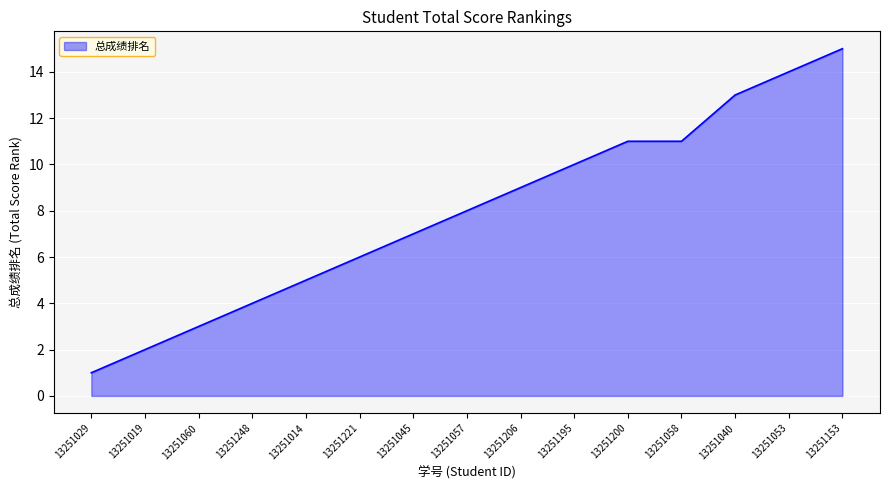

Approximately how many times larger is the value at 13251153 compared to 13251057?

1.9